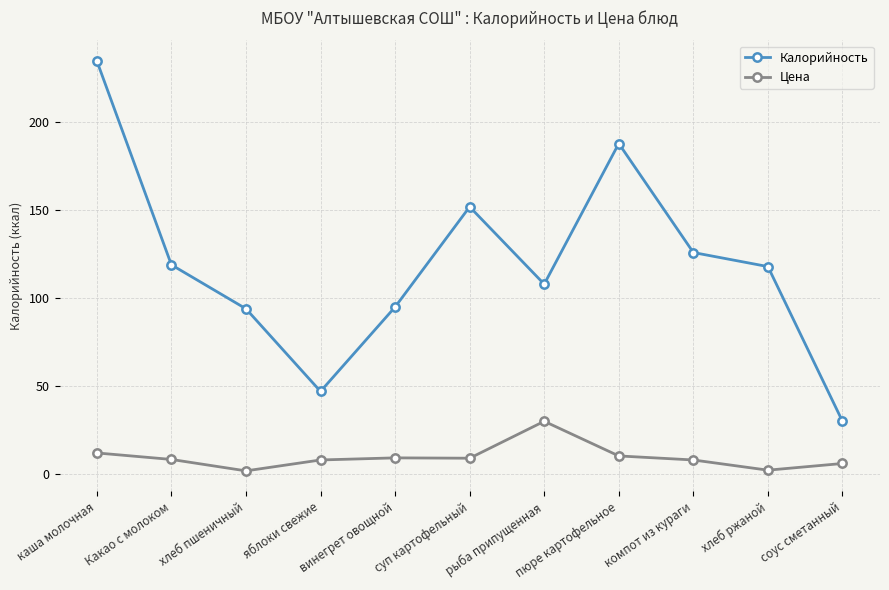

True or false: Калорийность and Цена intersect in this chart.

False